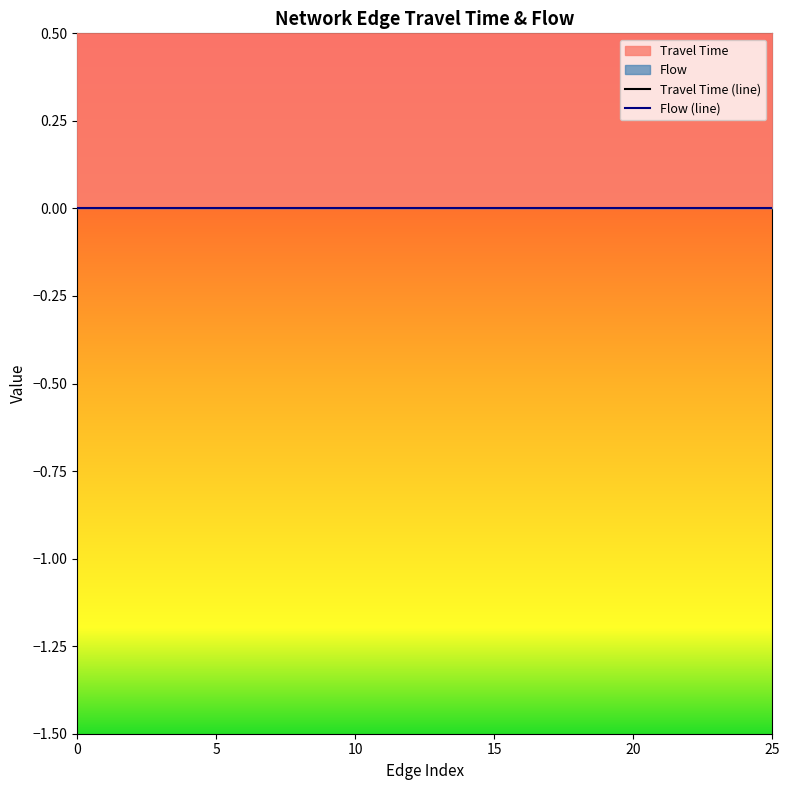

Rank the series at 15 from highest to lowest value.

Travel Time (line), Flow (line)